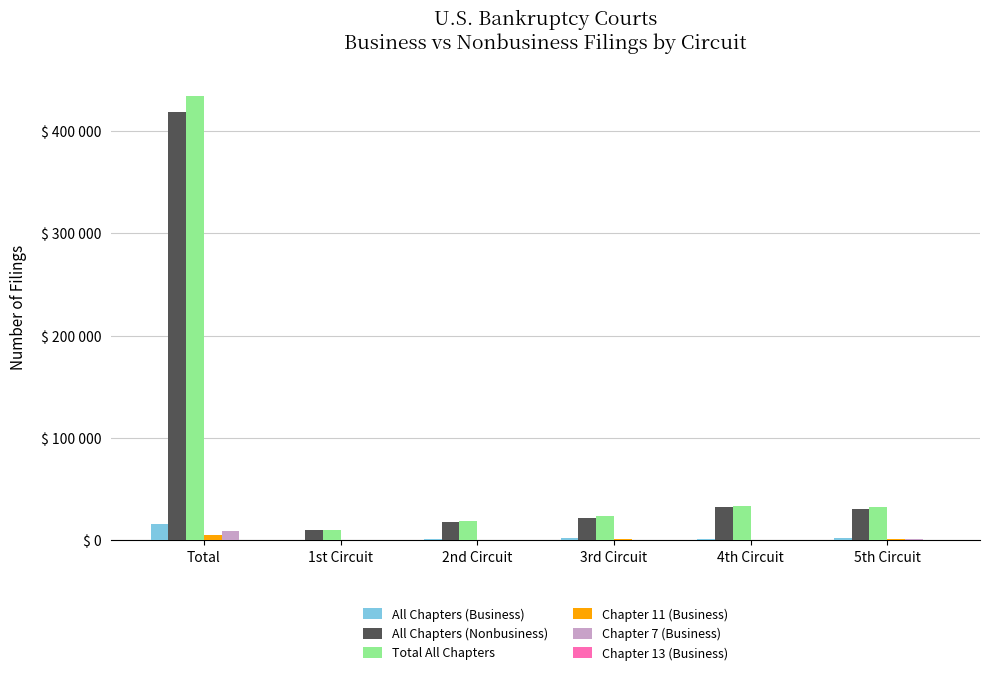

Rank the categories by Chapter 13 (Business) value from highest to lowest.

Total, 5th Circuit, 4th Circuit, 3rd Circuit, 2nd Circuit, 1st Circuit